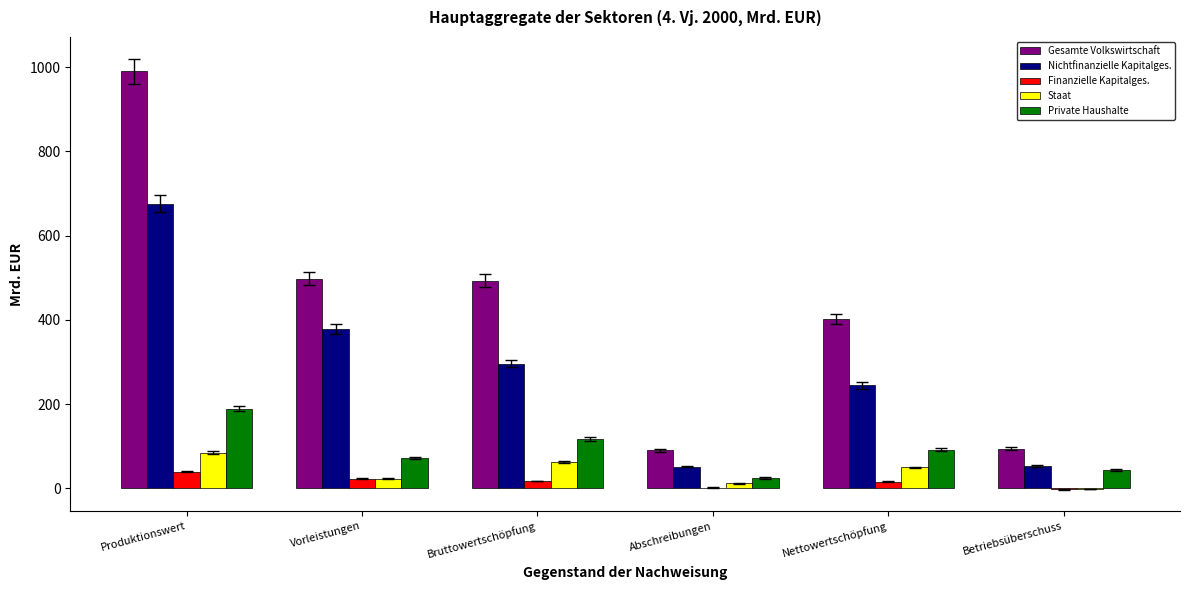

What is the maximum value for Private Haushalte?

189.2